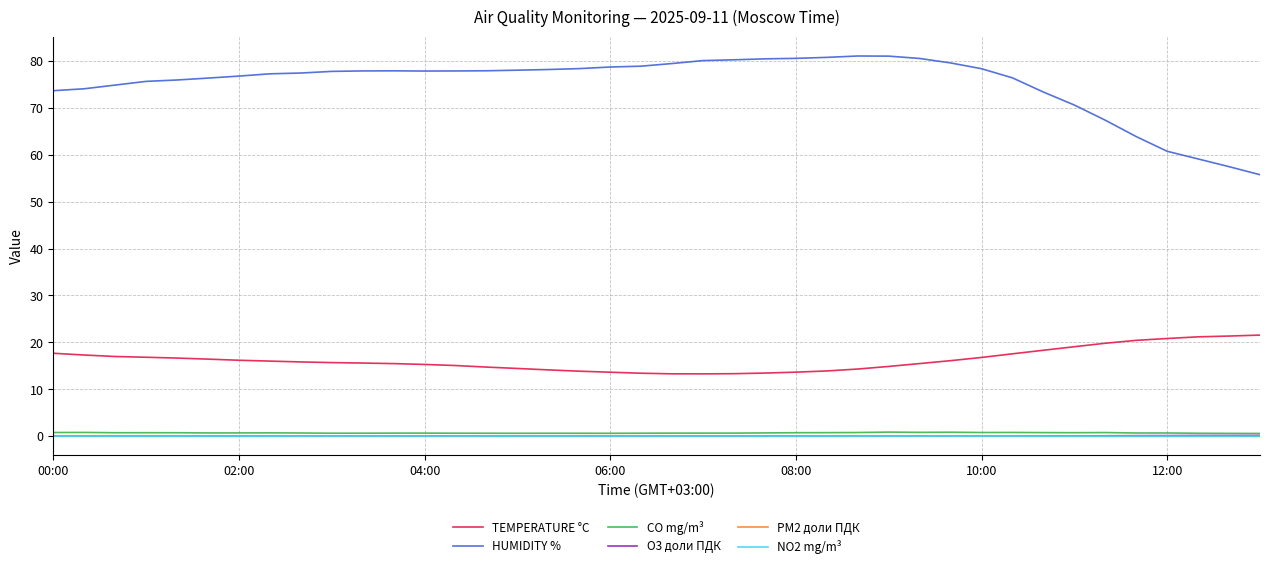

What is the difference between the maximum and minimum values in the TEMPERATURE °C series?

8.3